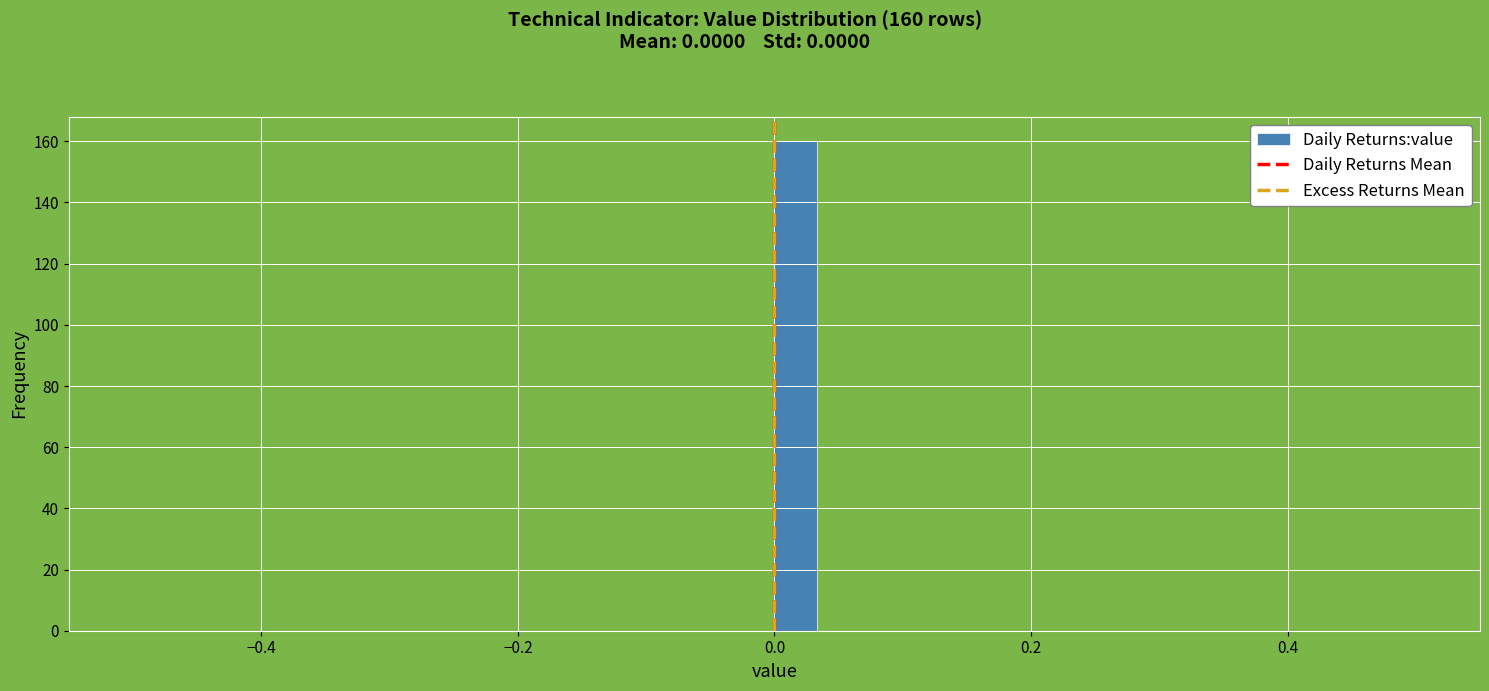

Around what value on the x-axis is the tallest bar? Give the approximate position of its centre, as read against the axis.

0.02